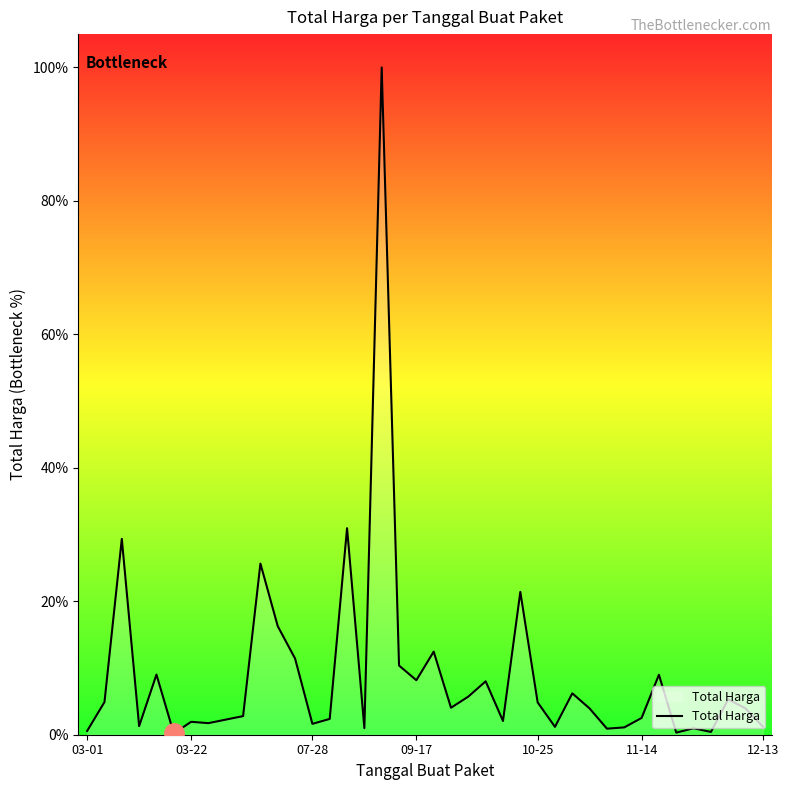

Count the number of values greater than 48140000.

19